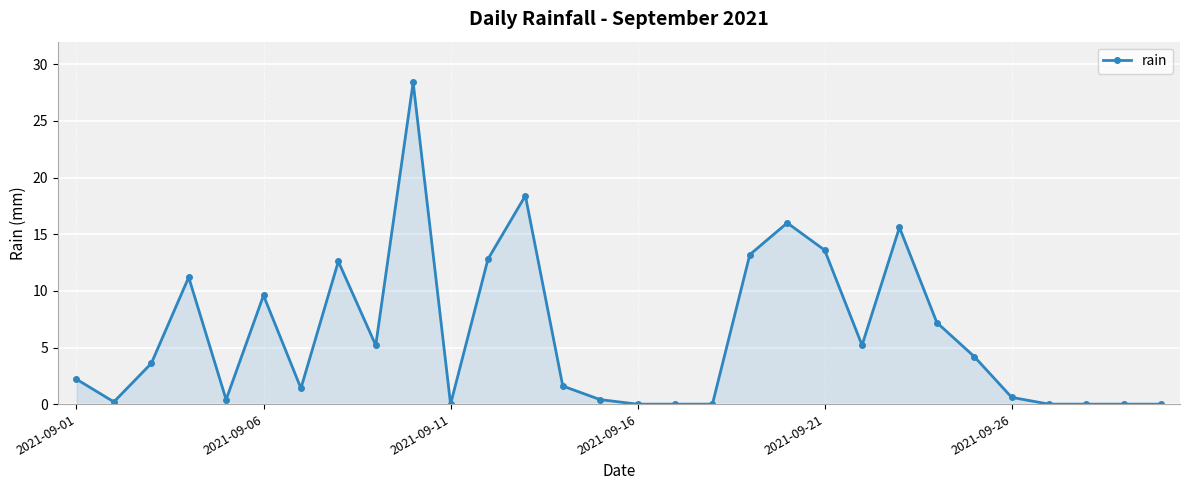

True or false: the data has more than 2 interior local peaks.

True